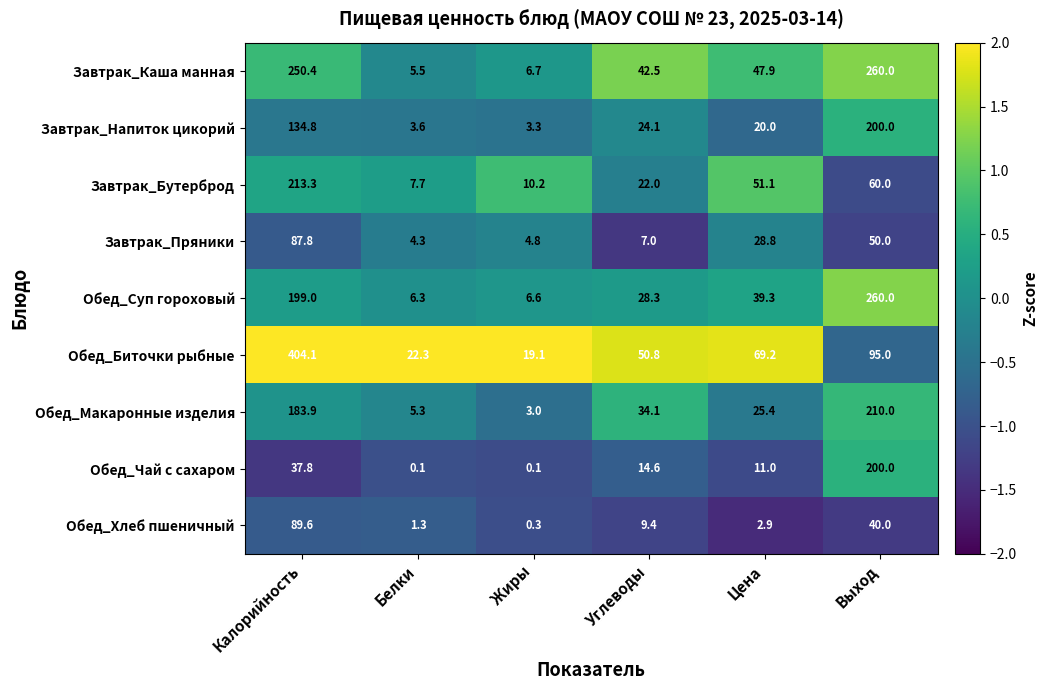

Where does the Обед_Хлеб пшеничный series first go above 9?

Калорийность